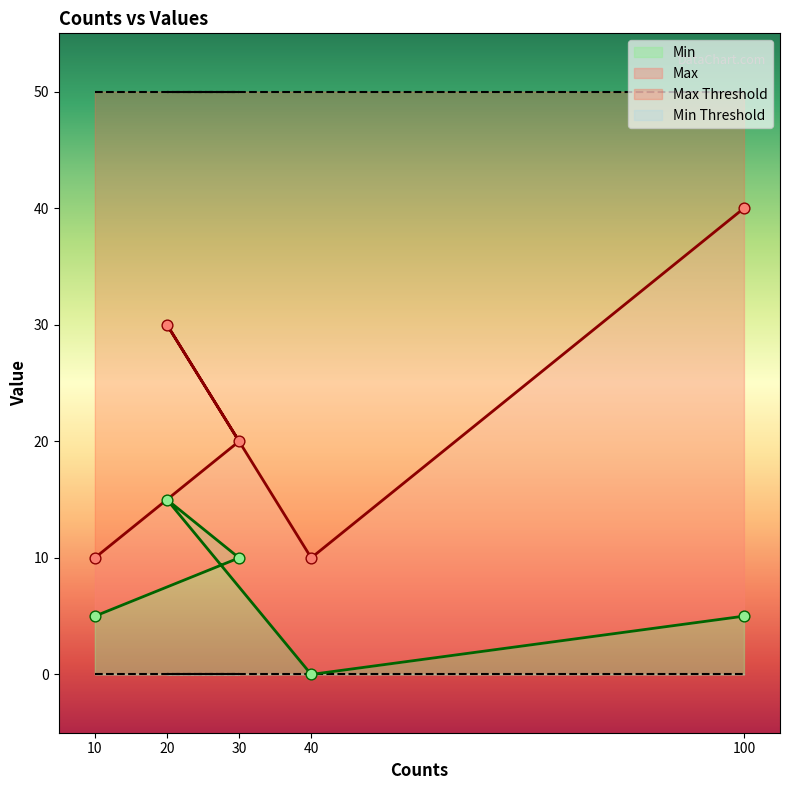

Which series has the largest total across all categories?

Max